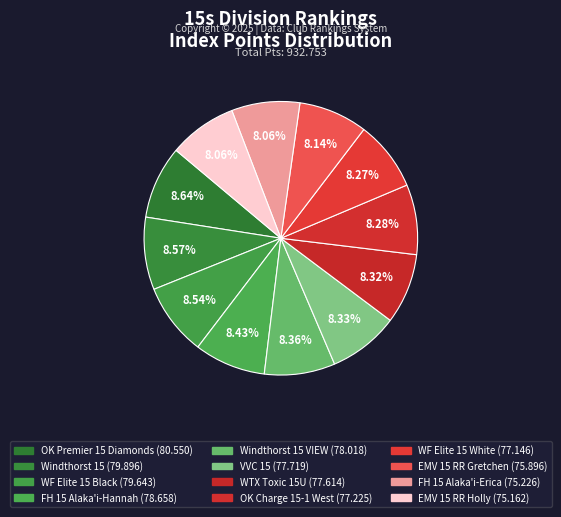

Which slice is the smallest?

EMV 15 RR Holly